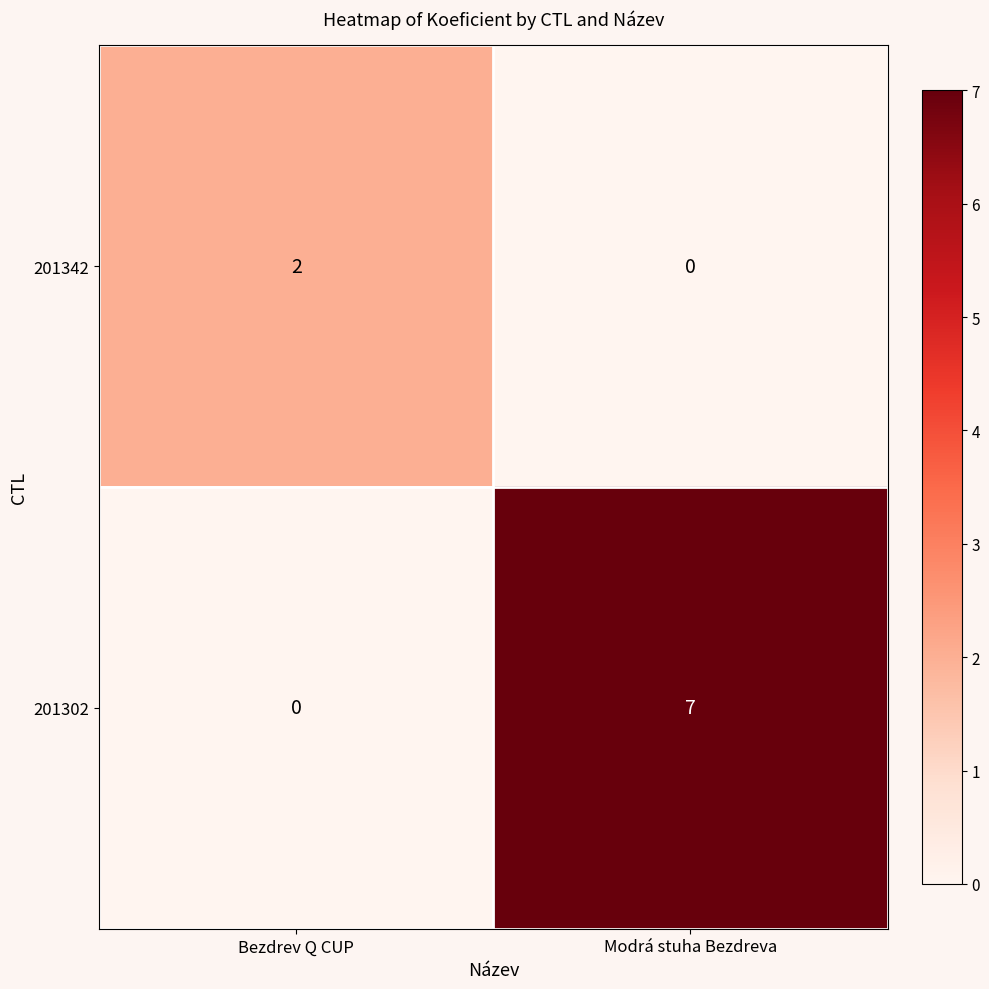

What is the maximum value shown in the chart?

7